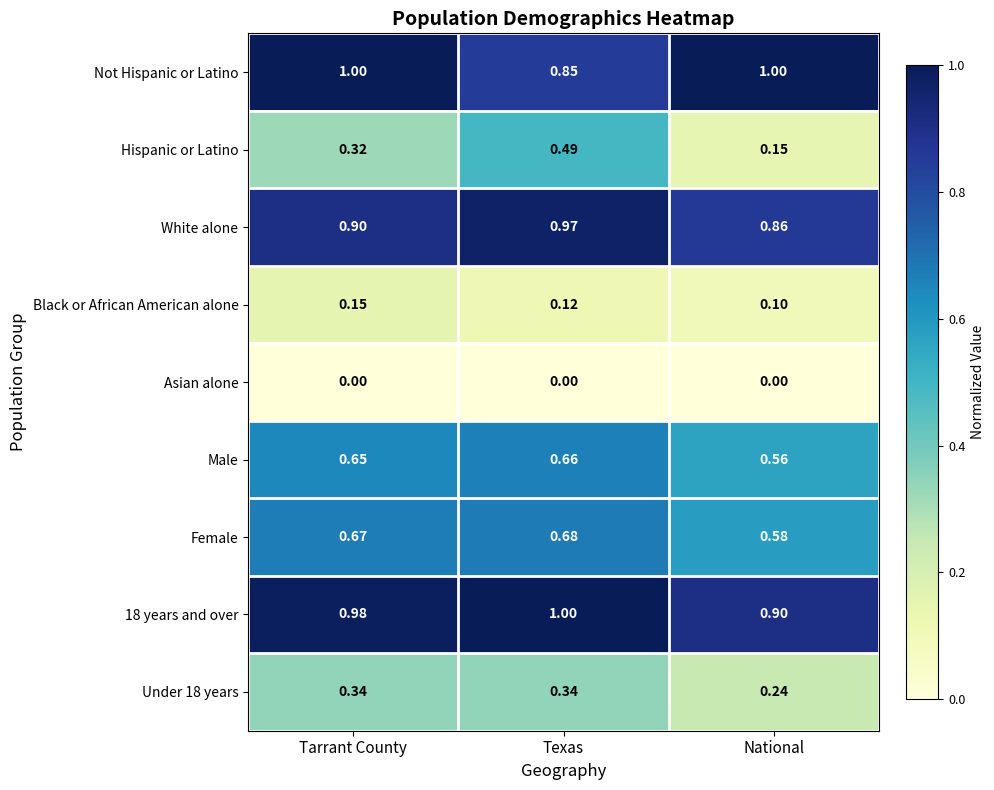

How many distinct data groups are displayed?

9